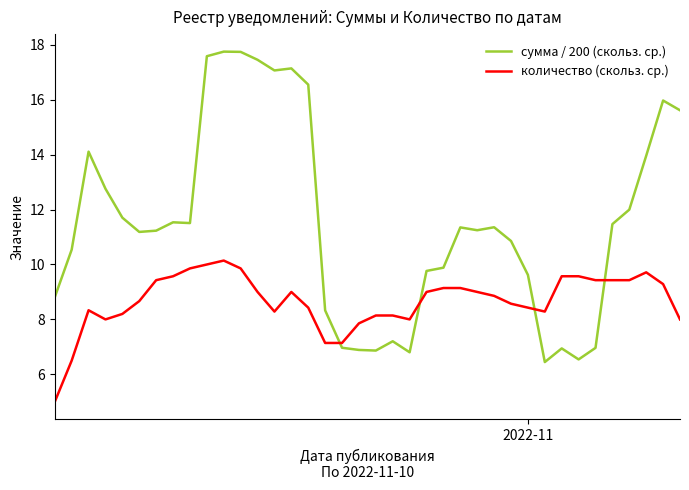

What is the sum of all количество (скольз. ср.) values?

329.6